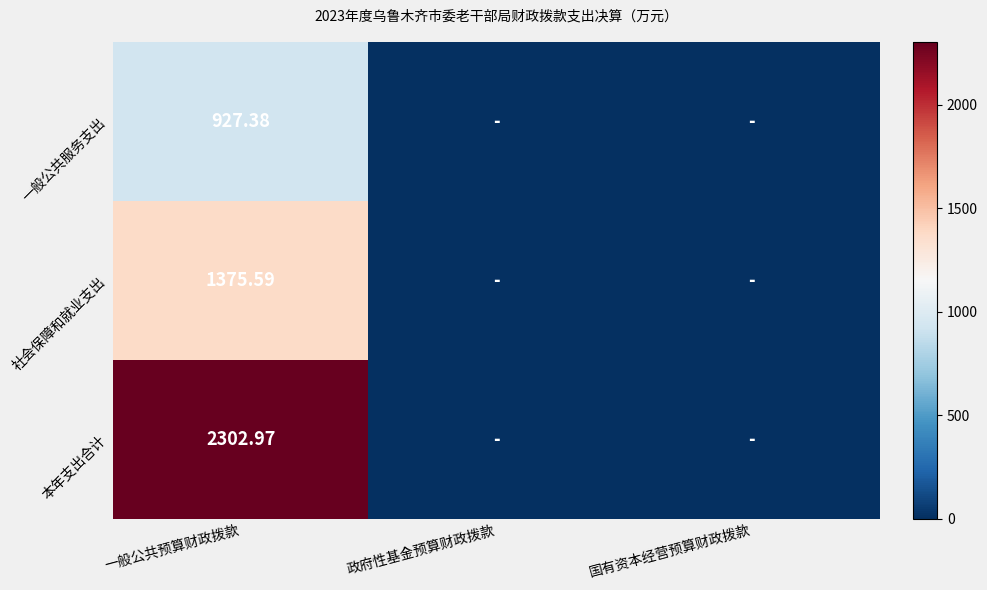

Rank the series at 一般公共预算财政拨款 from highest to lowest value.

本年支出合计, 社会保障和就业支出, 一般公共服务支出